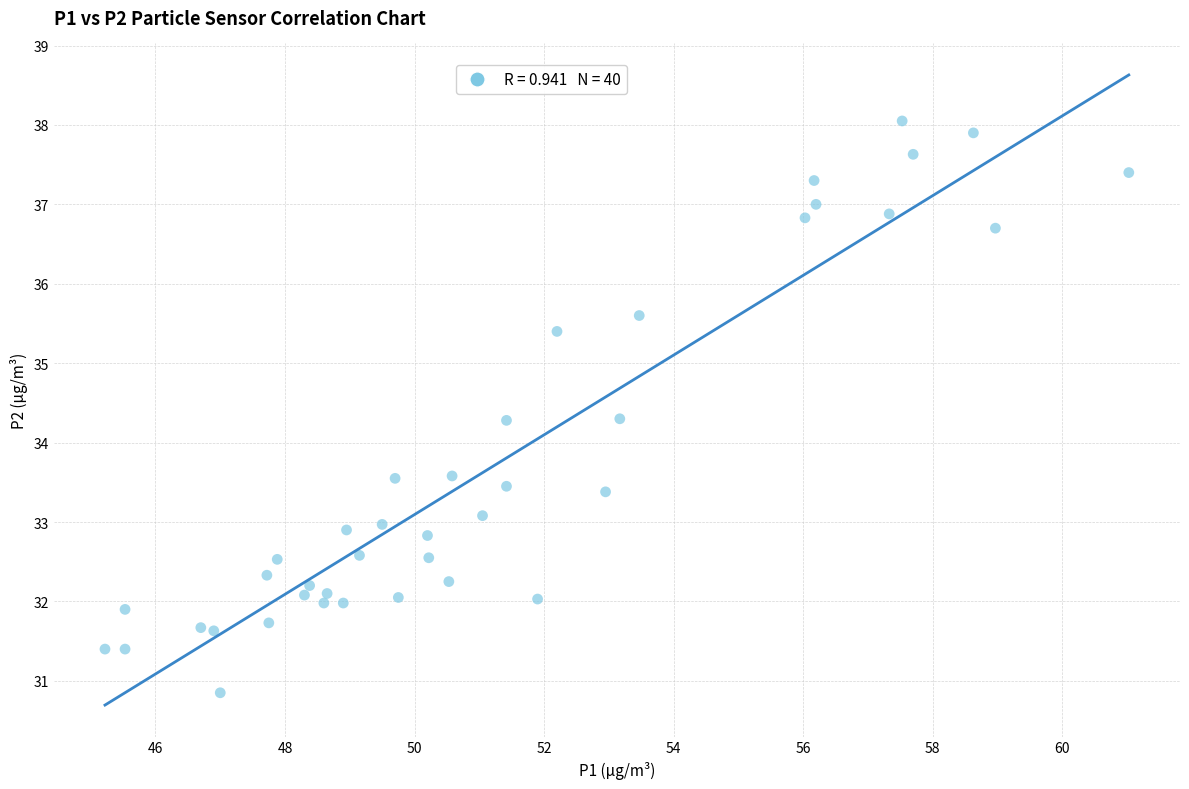

What is the range of Y values (max minus min)?

7.2